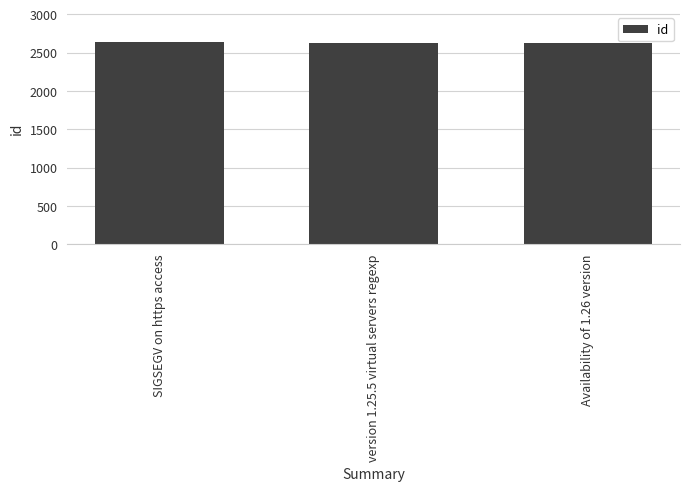

How many distinct data groups are displayed?

1